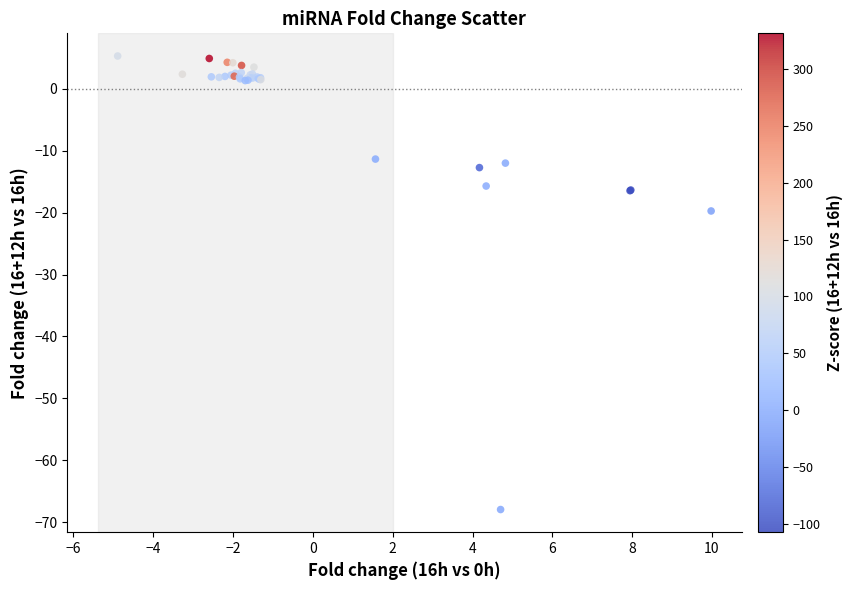

What Y value in the scatter plot is closest to -31?

-19.7